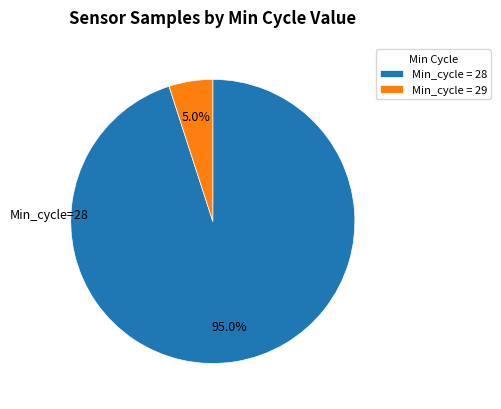

Which category has the biggest portion of the pie?

Min_cycle = 28